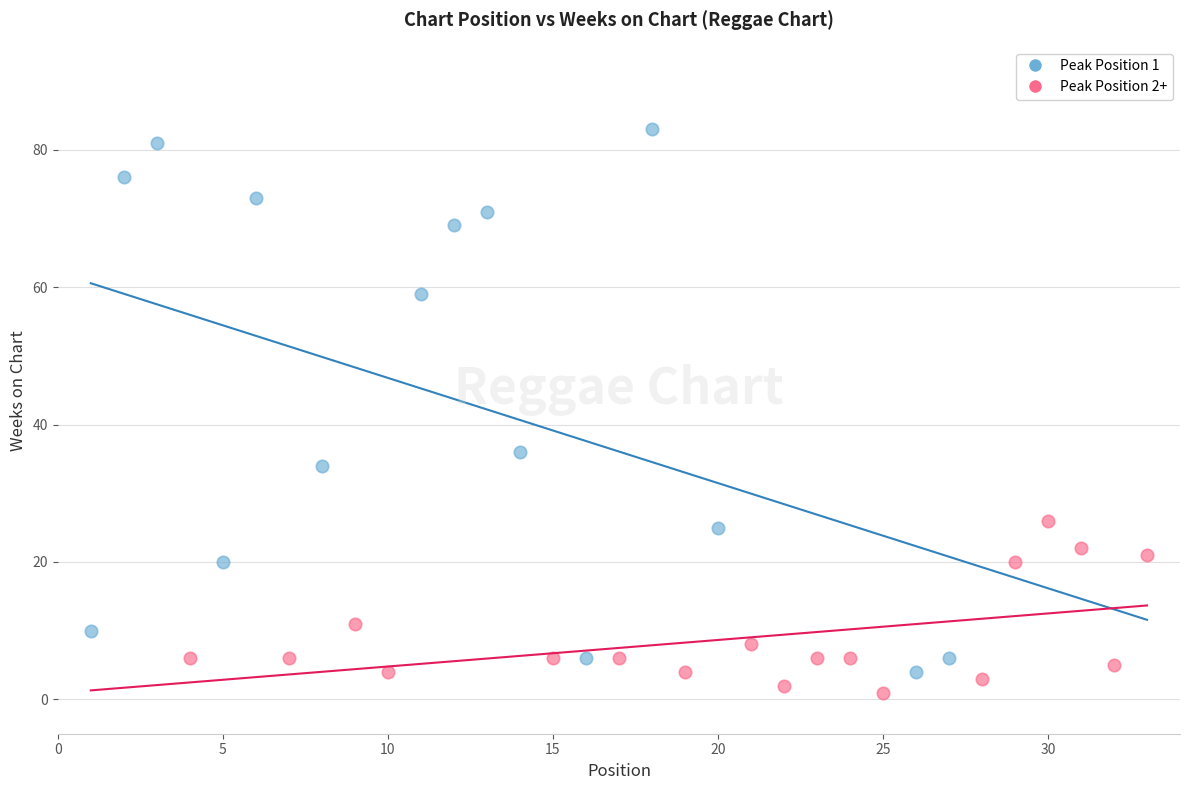

Which series has the widest spread of Y values?

Peak Position 1